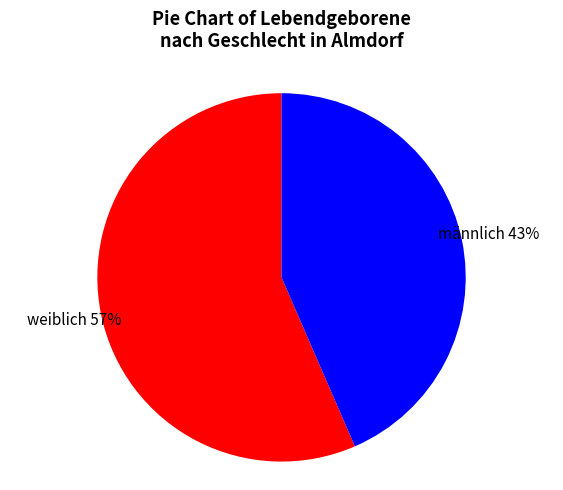

Which slice is the smallest?

männlich